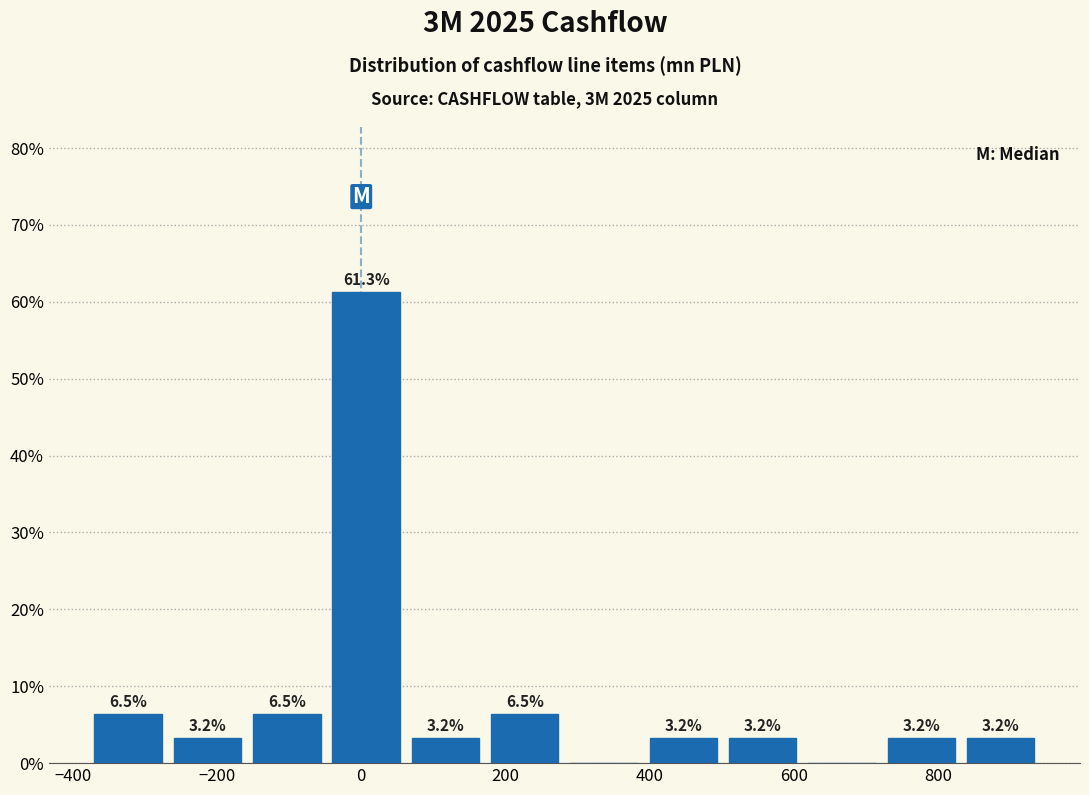

Over which range of the x-axis is the bar tallest?

-40 to 60